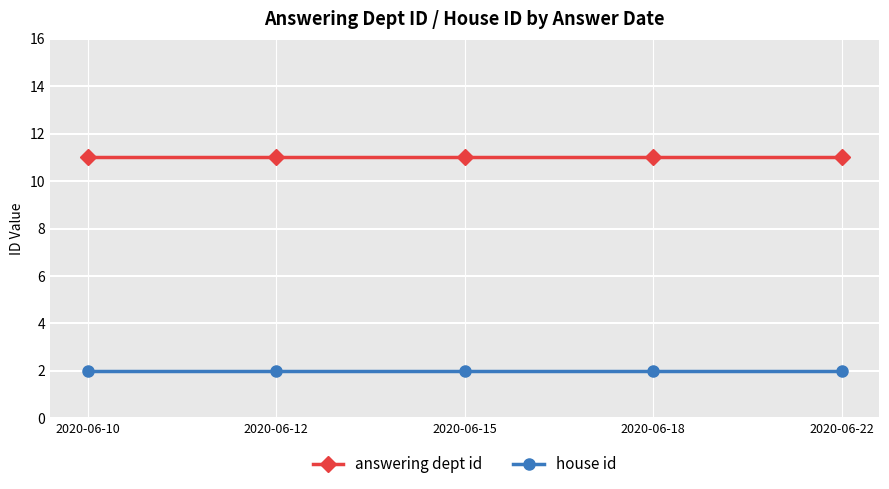

Reading left to right, extract all data points from this chart.

answering dept id: 2020-06-10=11	2020-06-12=11	2020-06-15=11	2020-06-18=11	2020-06-22=11
house id: 2020-06-10=2	2020-06-12=2	2020-06-15=2	2020-06-18=2	2020-06-22=2